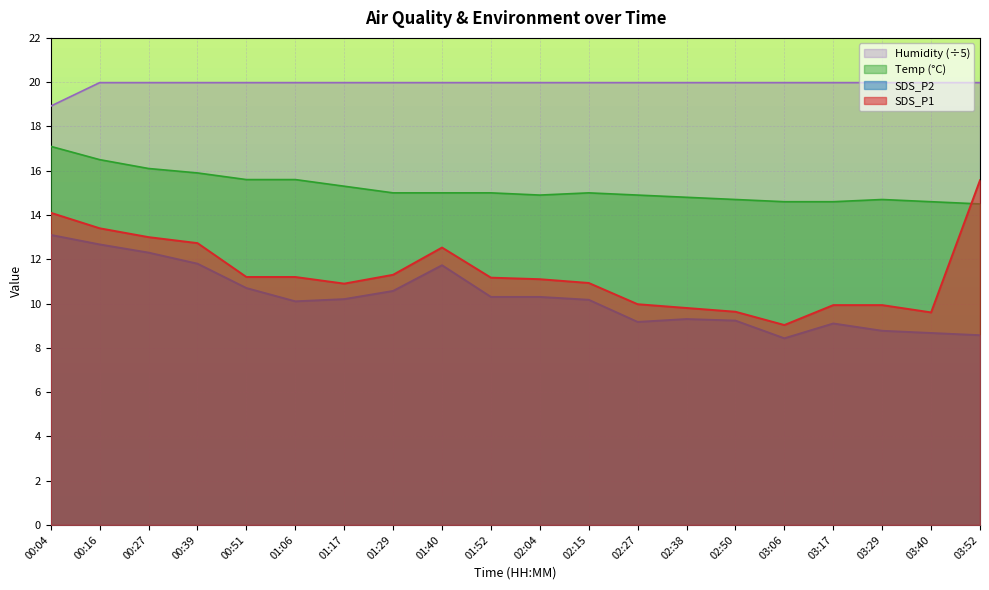

Rank the series at 03:17 from highest to lowest value.

Humidity (÷5), Temp (°C), SDS_P1, SDS_P2